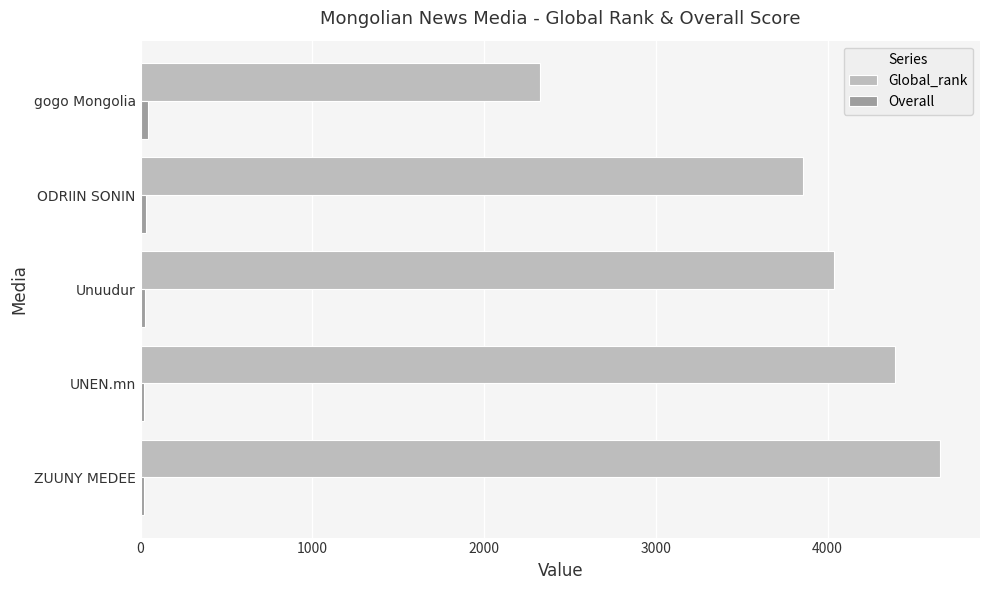

List the labels in order of Global_rank value, largest first.

ZUUNY MEDEE, UNEN.mn, Unuudur, ODRIIN SONIN, gogo Mongolia